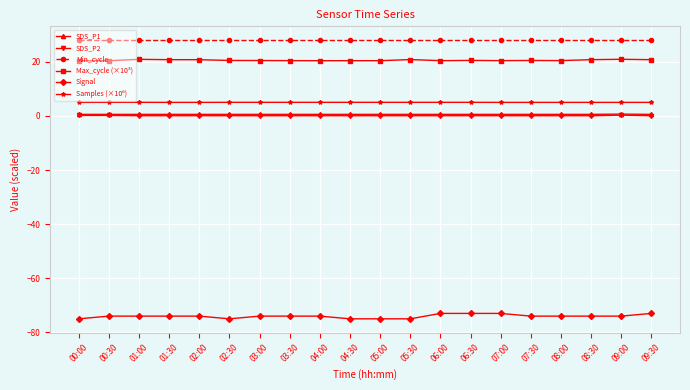

What is the label of the 10th point from the right?

05:00